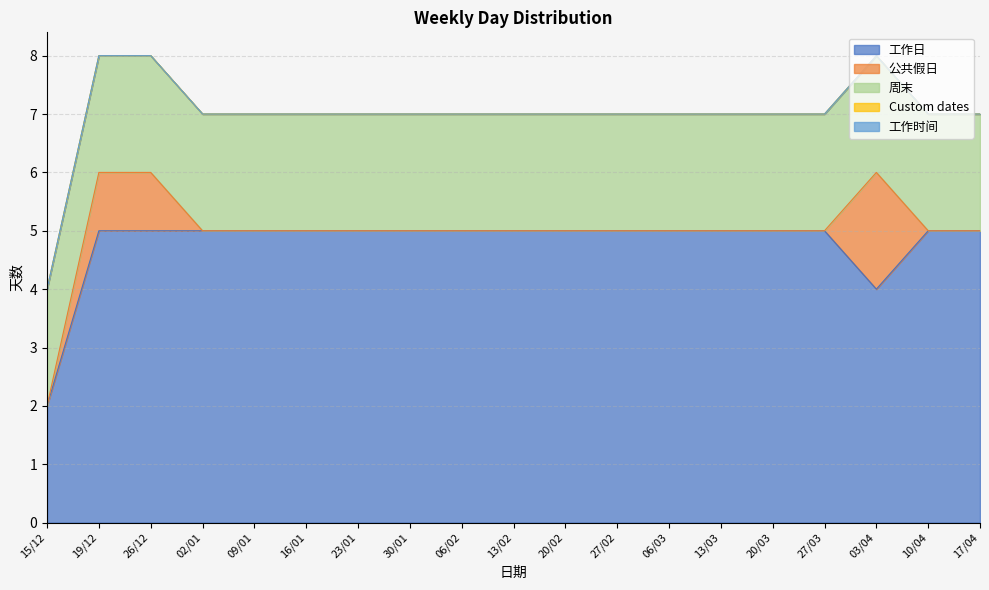

True or false: 工作时间 has a value of 0 at 20/03.

True